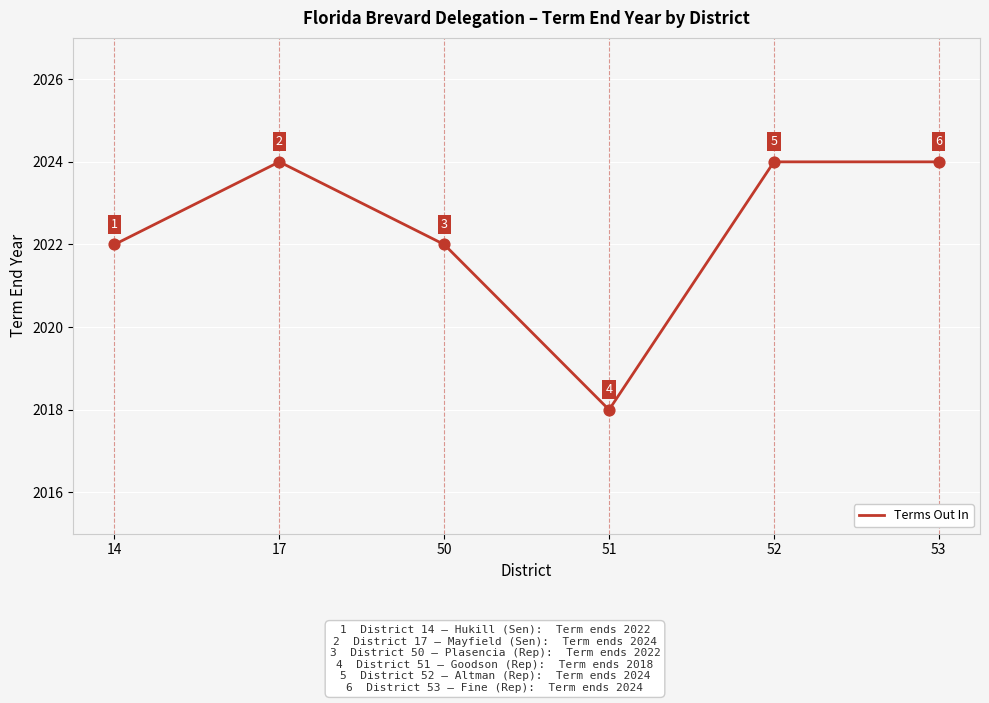

Which has a higher value, 50 or 17?

17